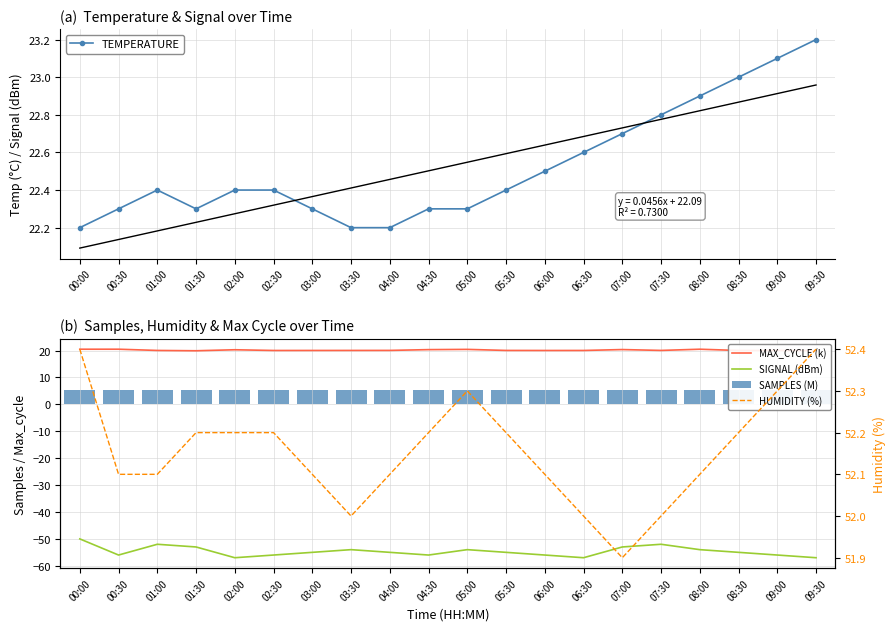

Which has a higher value, 03:00 or 06:00?

06:00